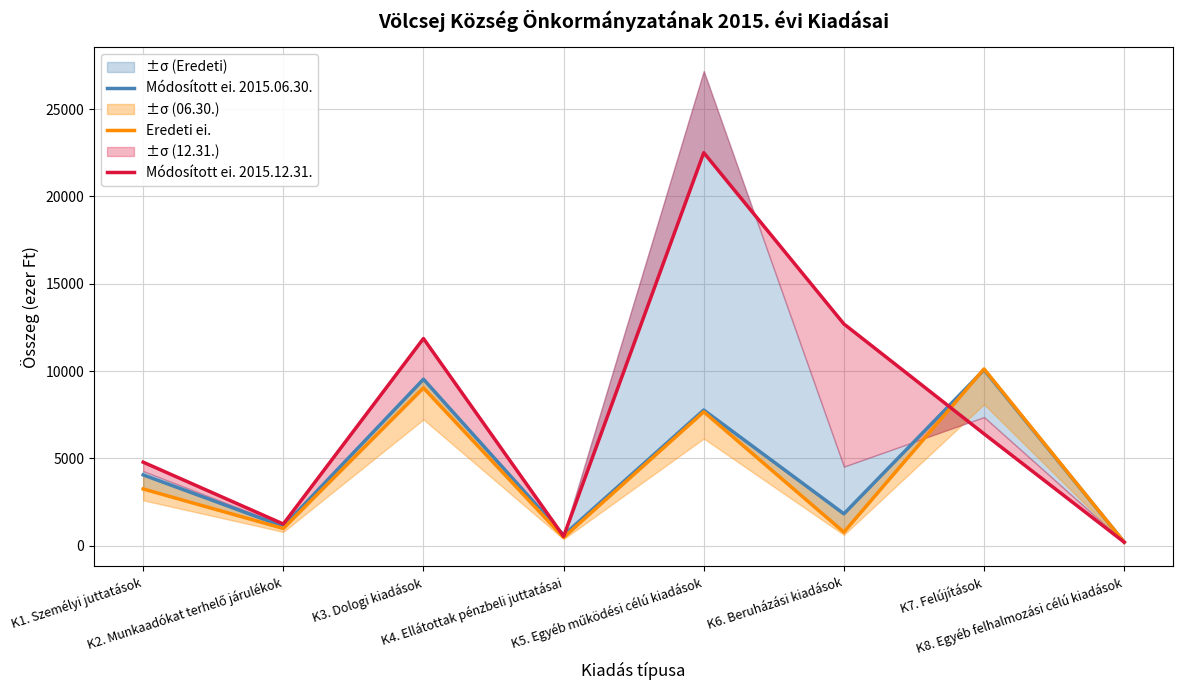

Which category has the highest value across all series?

K5. Egyéb működési célú kiadások